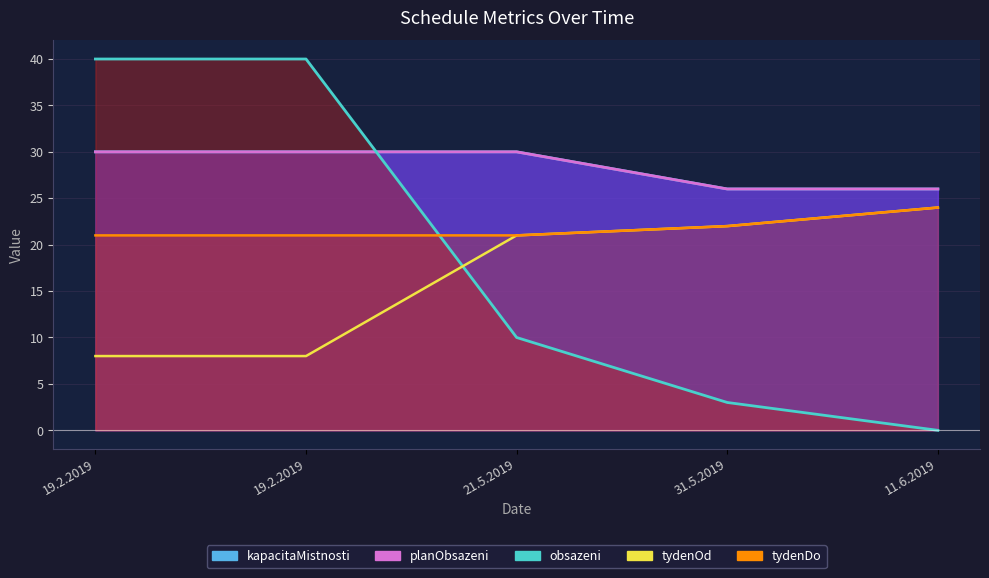

Does the chart display data point markers on the line(s)?

No